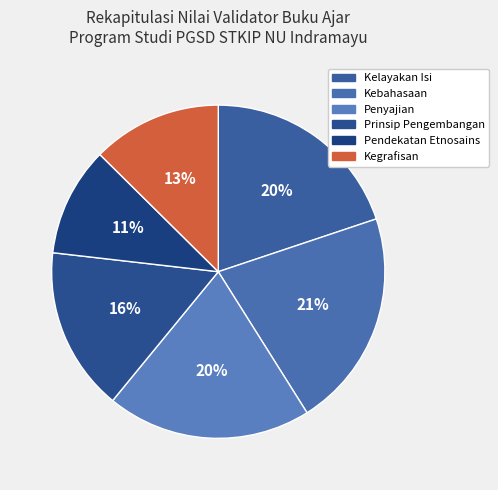

Does any single category account for the majority?

No